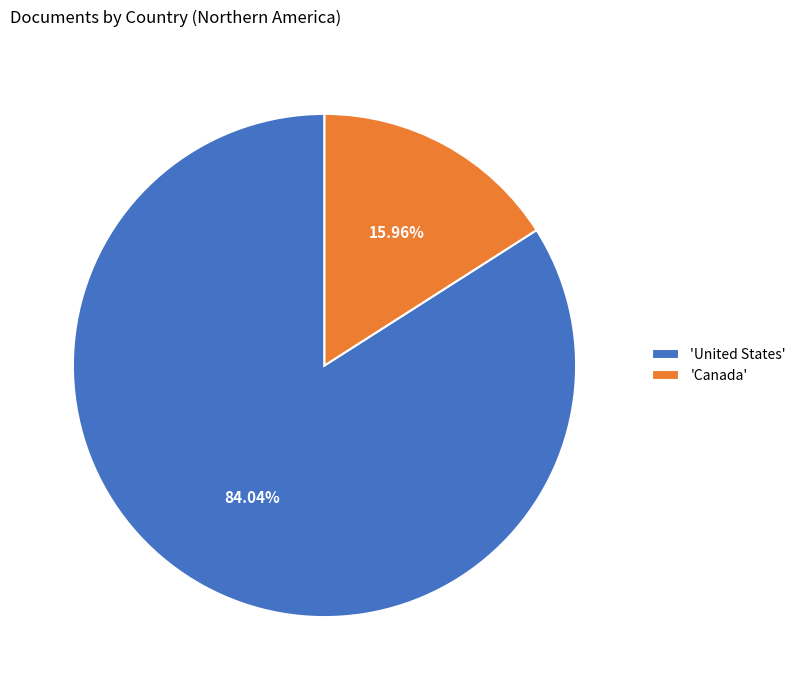

Do 'Canada' and 'United States' together represent more than half of the pie?

Yes